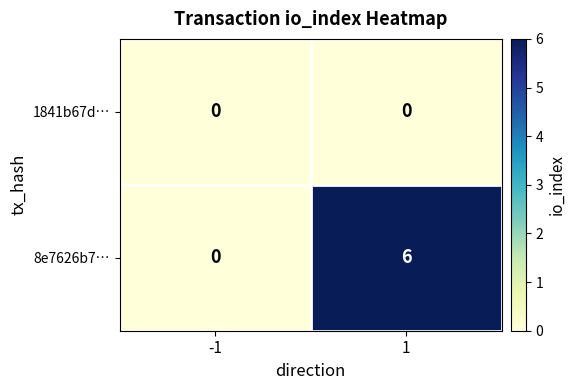

Which series has the largest range (max minus min)?

8e7626b7…